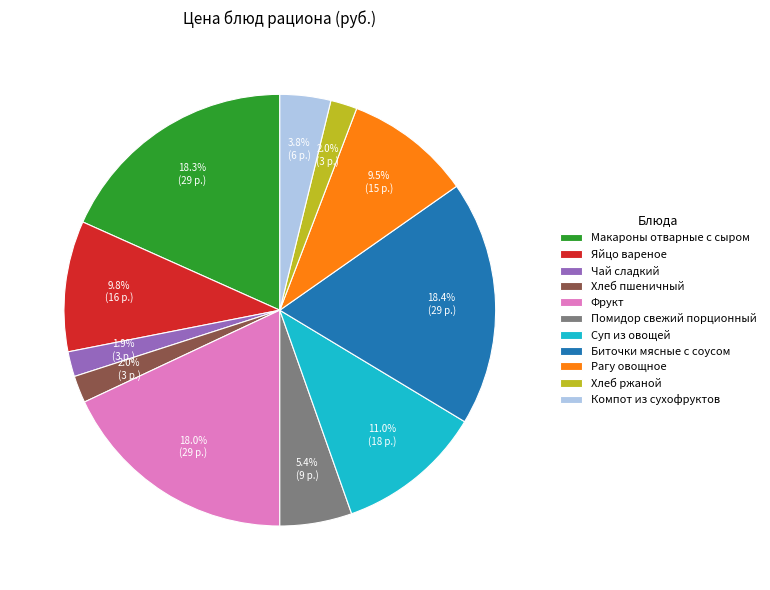

How many slices are in this pie chart?

11